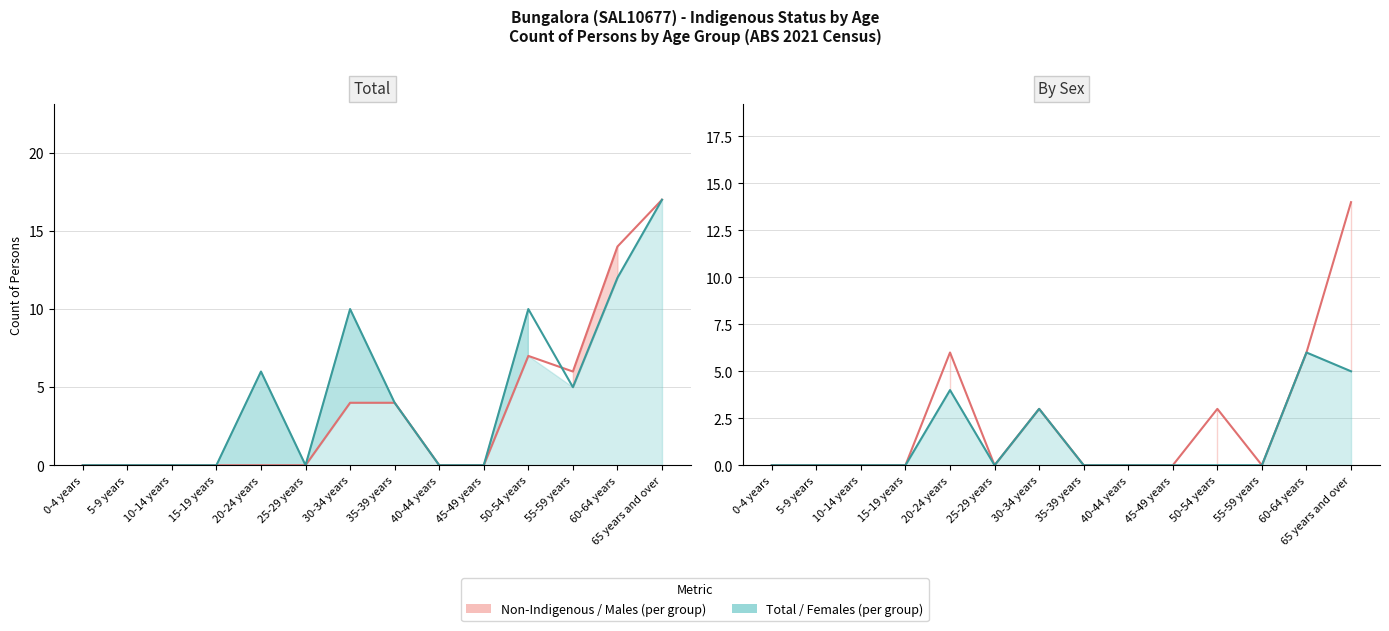

List the labels in order of Total Females value, smallest first.

0-4 years, 5-9 years, 10-14 years, 15-19 years, 25-29 years, 35-39 years, 40-44 years, 45-49 years, 50-54 years, 55-59 years, 30-34 years, 20-24 years, 65 years and over, 60-64 years